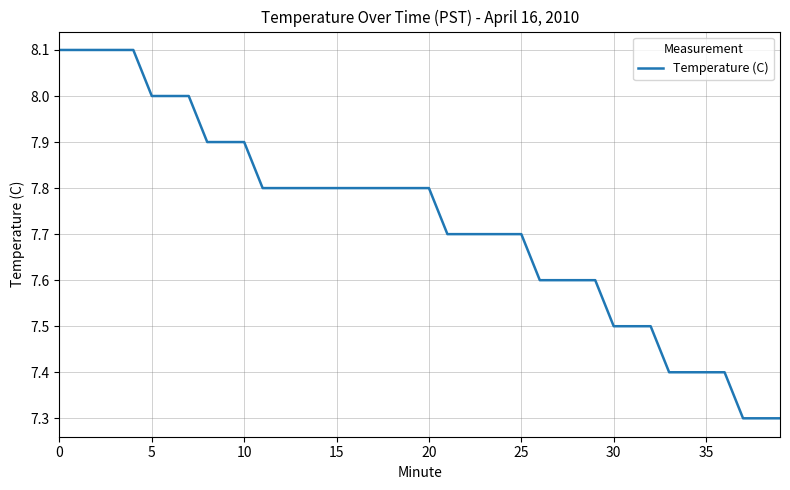

What is the average value?

7.7